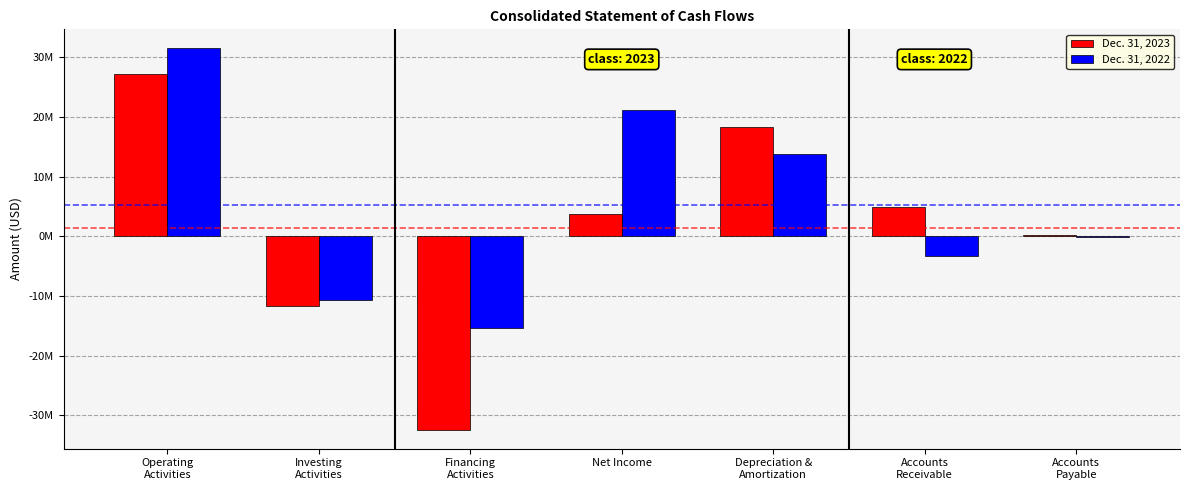

At which label does Dec. 31, 2022 first exceed -102461?

Operating
Activities